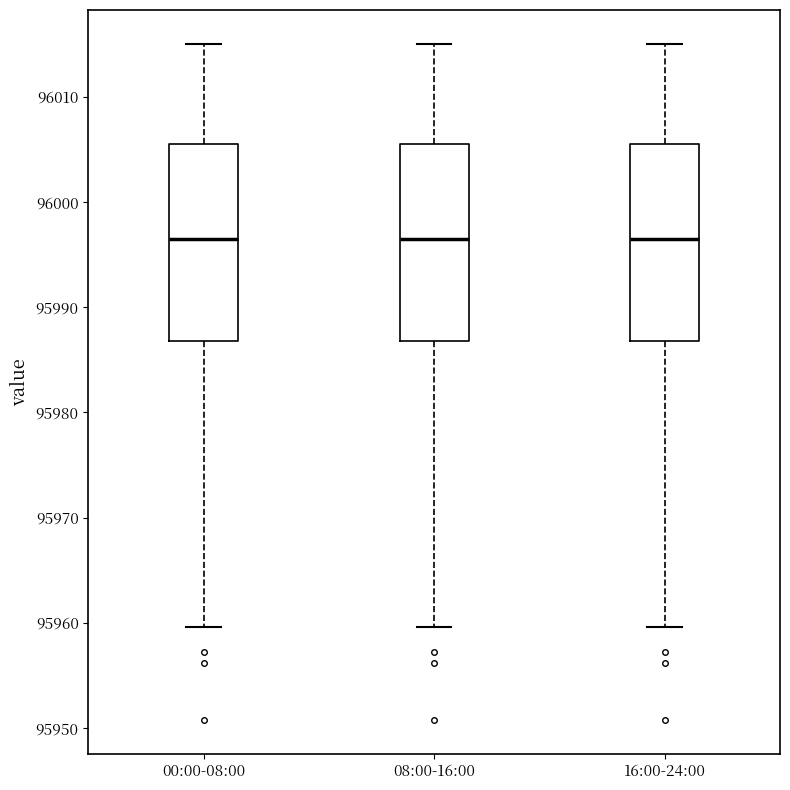

Reading left to right, transcribe this box plot: for each box, give where its median line is, the range the box spans, and where its two whiskers end, as read against the y-axis. The values are not printed on the chart, so give them approximately, as read against the axis.

00:00-08:00: median 95996, box 95987 to 96005, whiskers 95960 to 96015
08:00-16:00: median 95996, box 95987 to 96005, whiskers 95960 to 96015
16:00-24:00: median 95996, box 95987 to 96005, whiskers 95960 to 96015